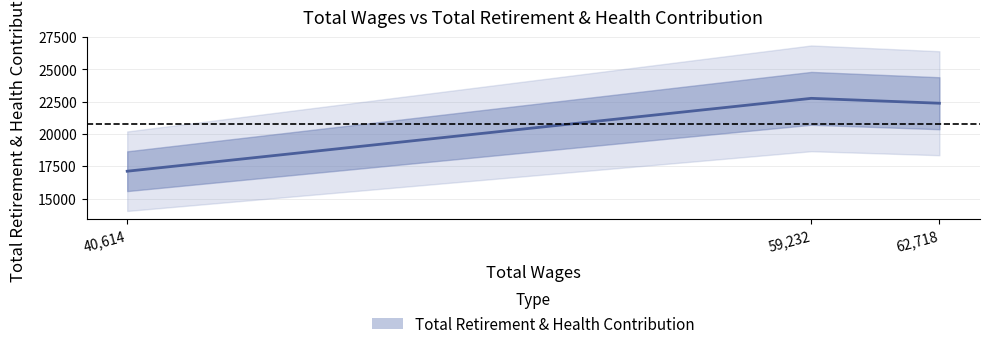

At which category does the chart reach its minimum across all series?

40614.0